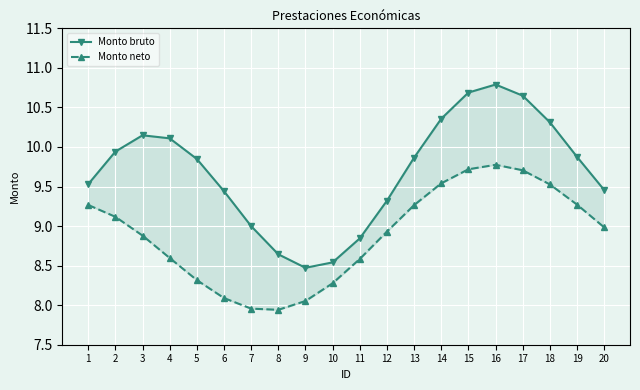

True or false: Monto bruto has a value of 9.9 at 2.

True